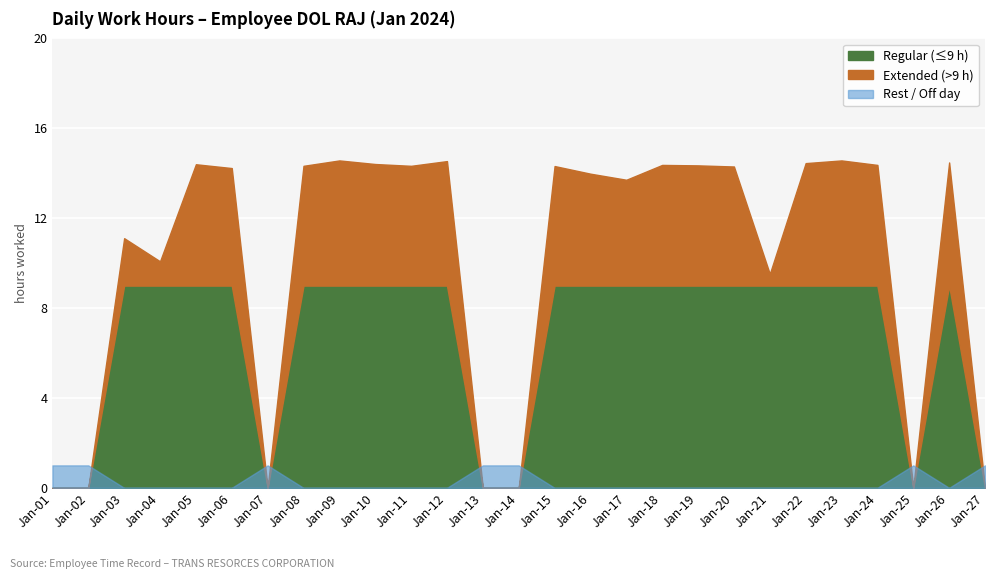

The value of Overtime at 1 is 0.0. True or false?

True